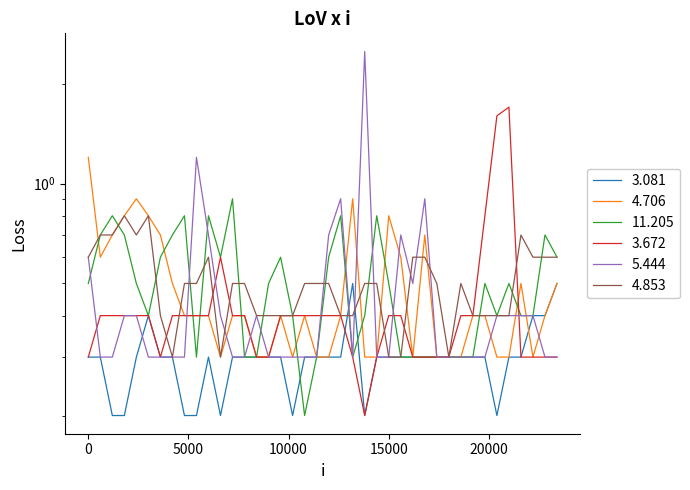

After their last crossing, which series has the higher values: 4.853 or 11.205?

11.205